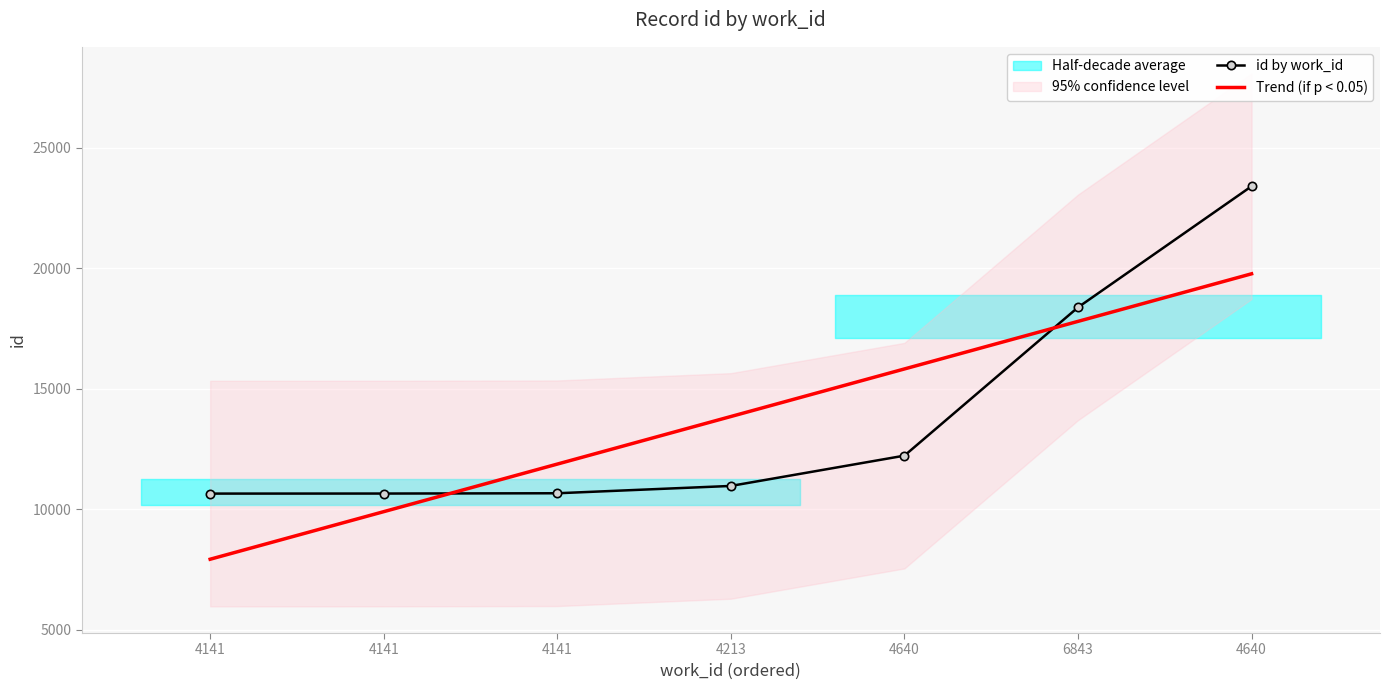

Between 4213 and 6843, which series saw the biggest shift?

id by work_id